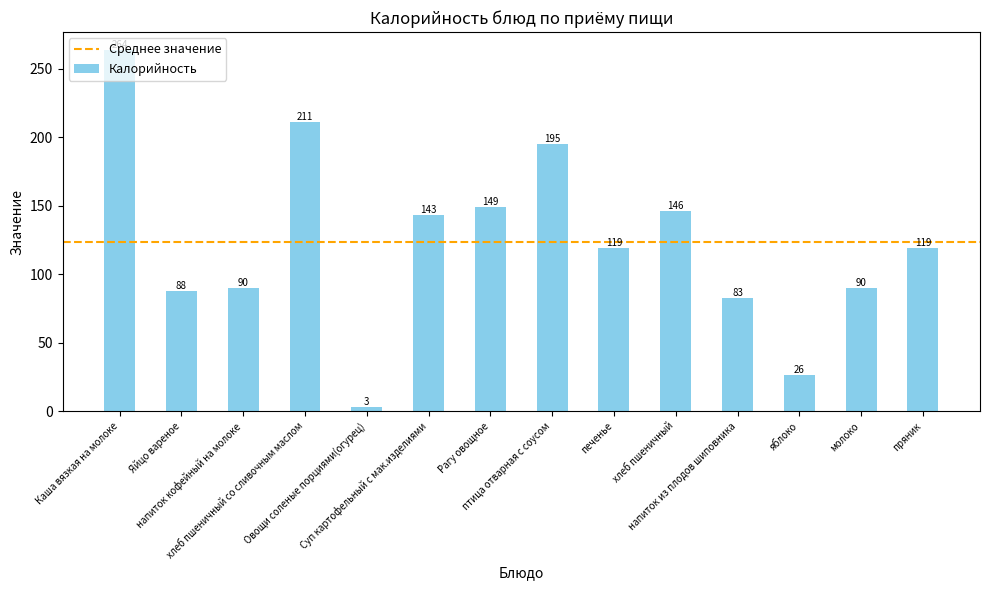

Count the number of data series in this chart.

1